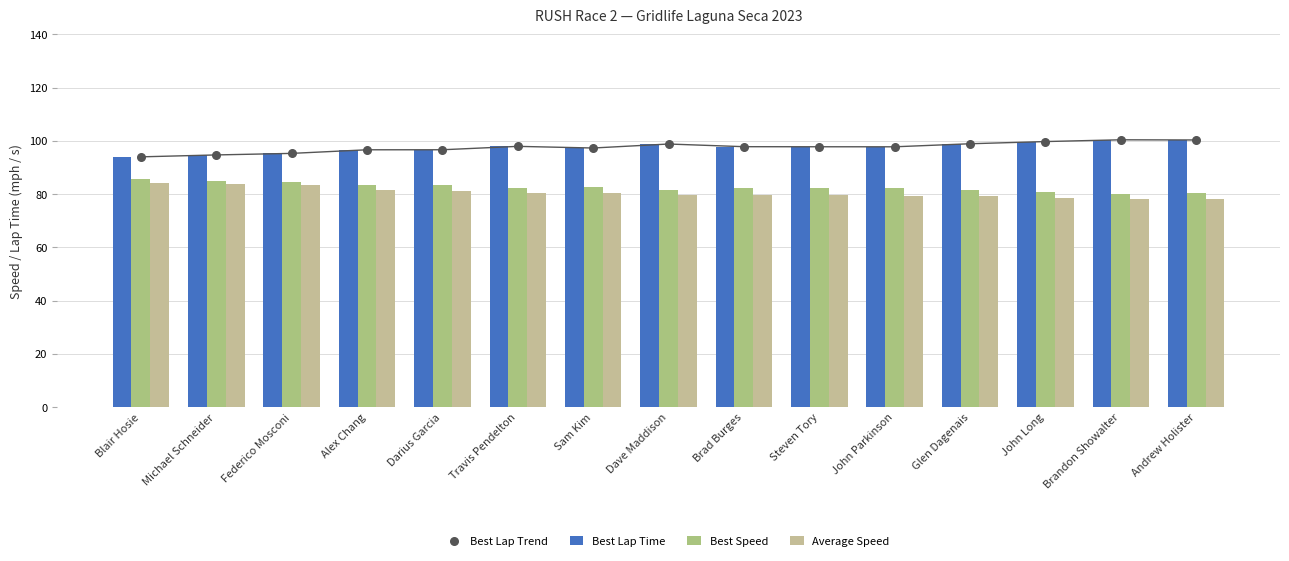

What is the total value across all series at Blair Hosie?

358.0